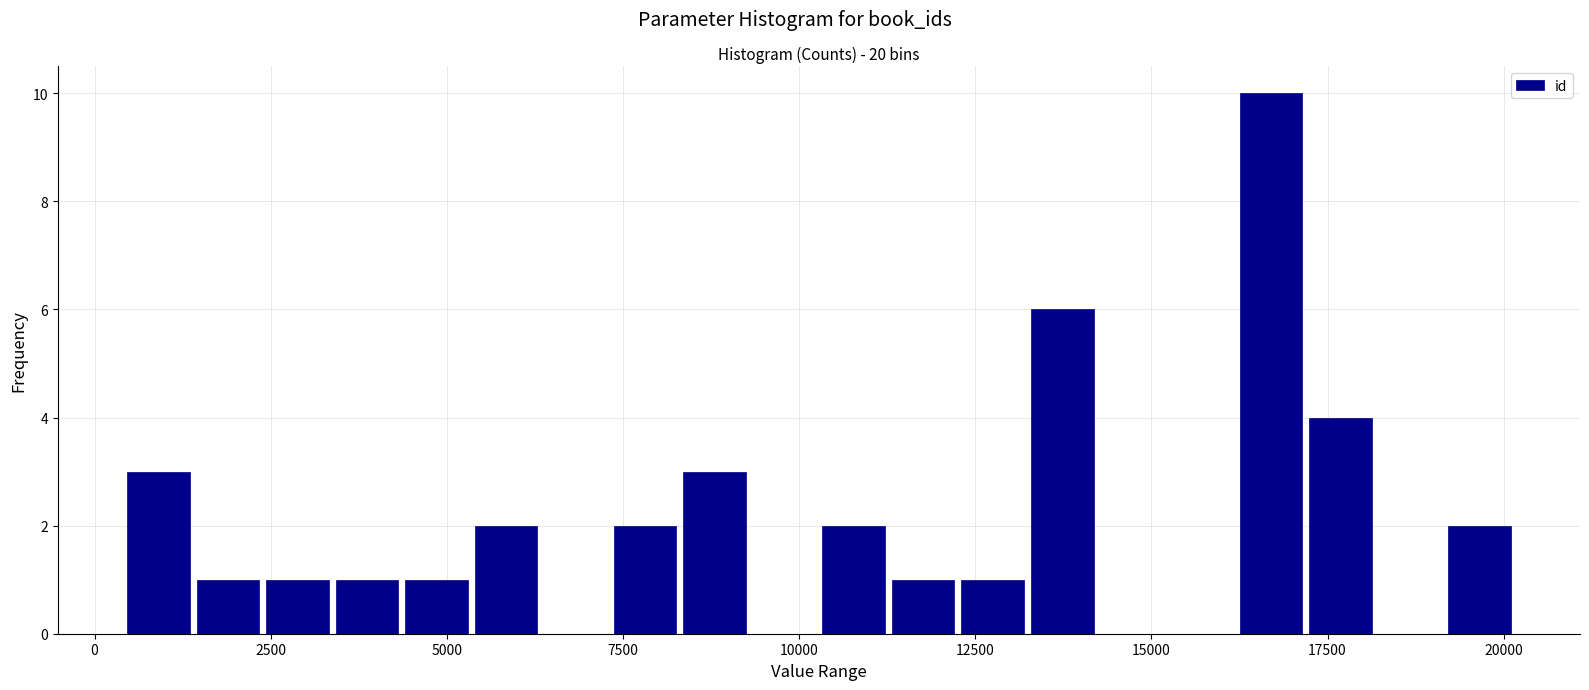

Around what value on the x-axis is the tallest bar? Give the approximate position of its centre, as read against the axis.

16500